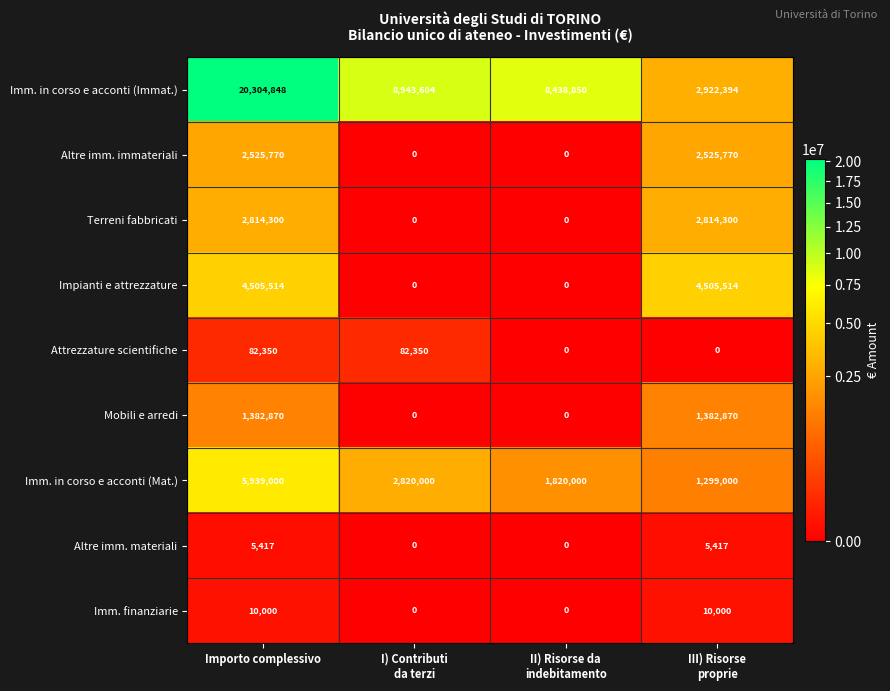

What is the average value of the Imm. in corso e acconti (Immat.) series?

10152424